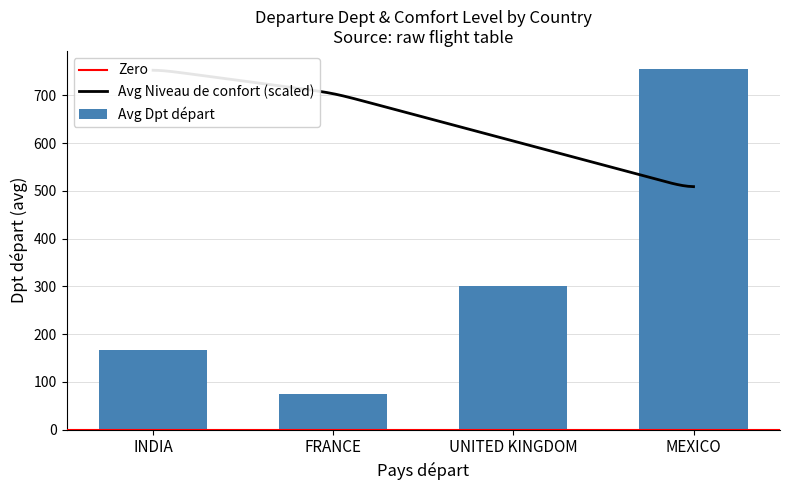

What is the difference between the maximum and second lowest values?

589.0